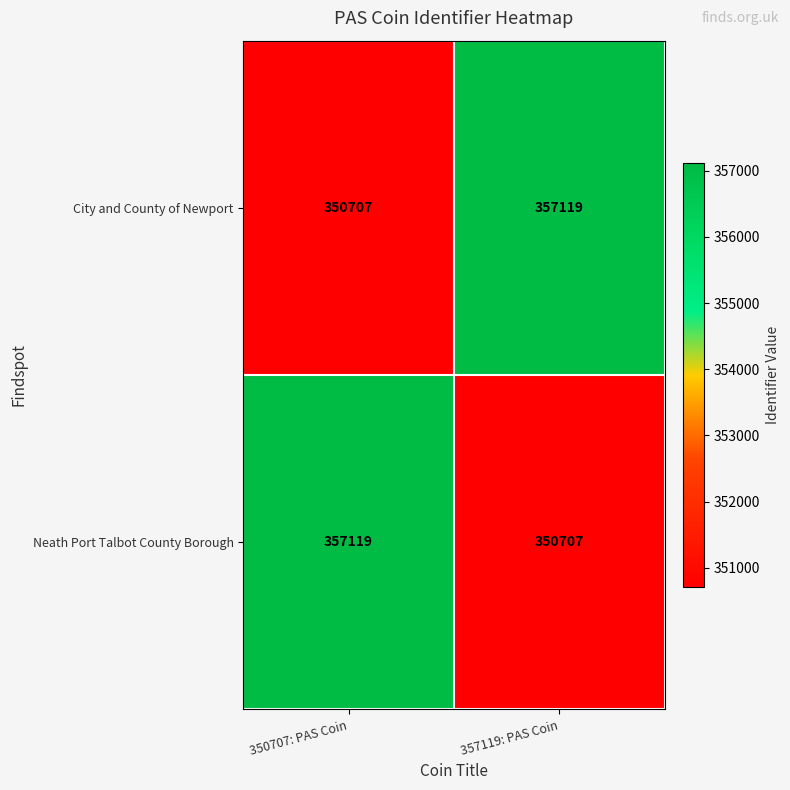

What is the average value of the Neath Port Talbot County Borough series?

353913